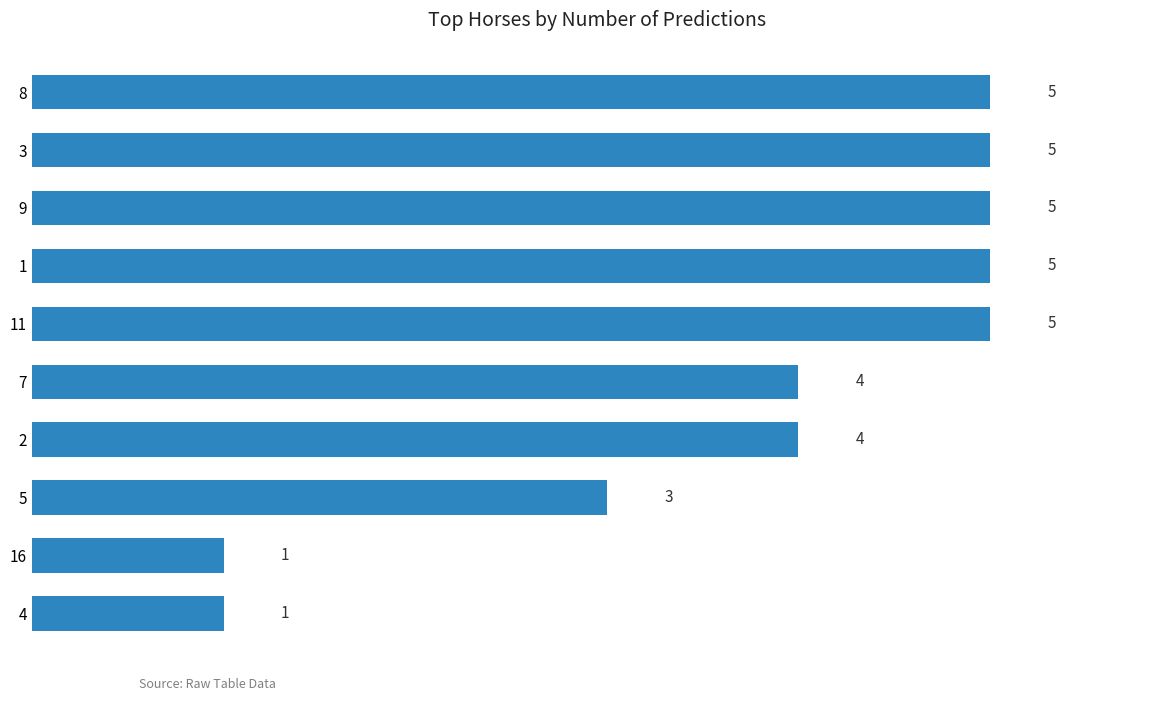

Does the chart contain stacked bars?

No